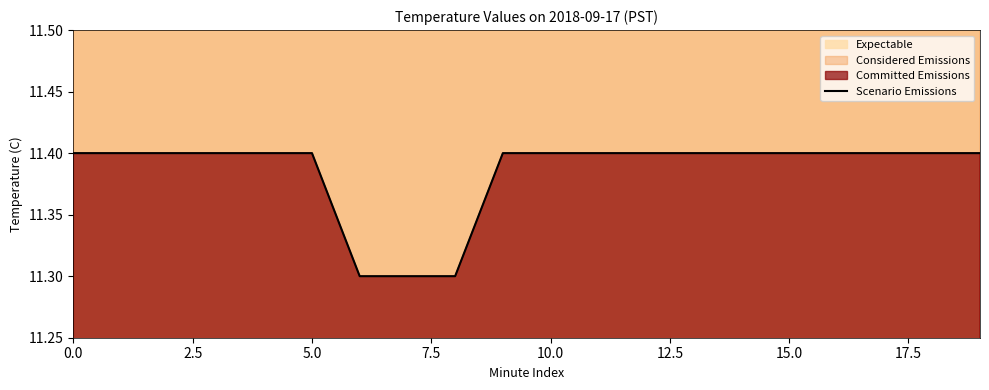

True or false: there are more than 2 points higher than both neighbors.

False